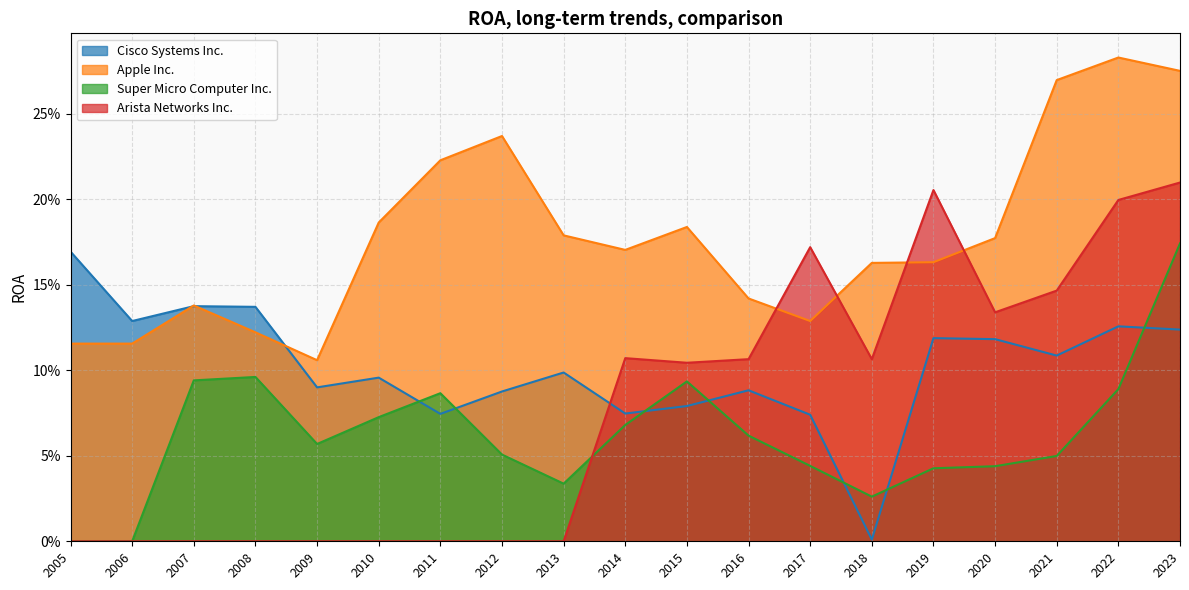

List the labels in order of Apple Inc. value, smallest first.

2009, 2005, 2006, 2008, 2017, 2007, 2016, 2018, 2019, 2014, 2020, 2013, 2015, 2010, 2011, 2012, 2021, 2023, 2022